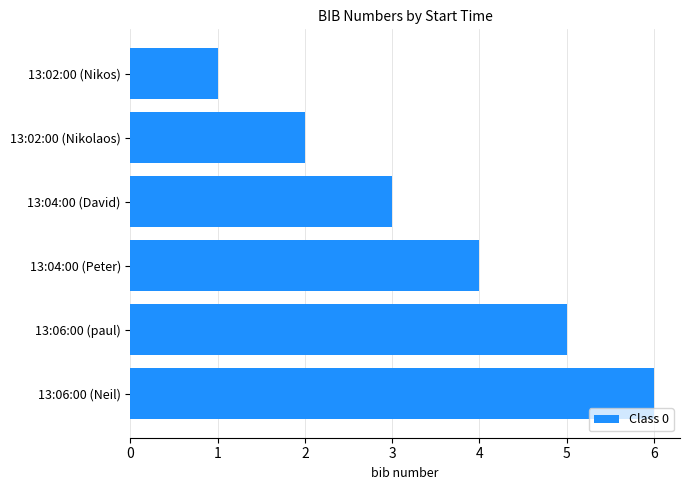

What is the label of the 1st bar from the top?

13:02:00 (Nikos)